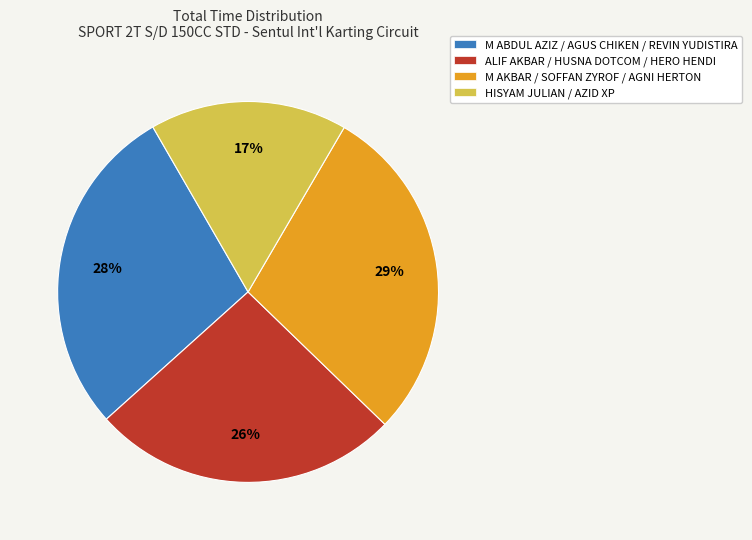

Rank the categories by value from highest to lowest.

M AKBAR / SOFFAN ZYROF / AGNI HERTON, M ABDUL AZIZ / AGUS CHIKEN / REVIN YUDISTIRA, ALIF AKBAR / HUSNA DOTCOM / HERO HENDI, HISYAM JULIAN / AZID XP